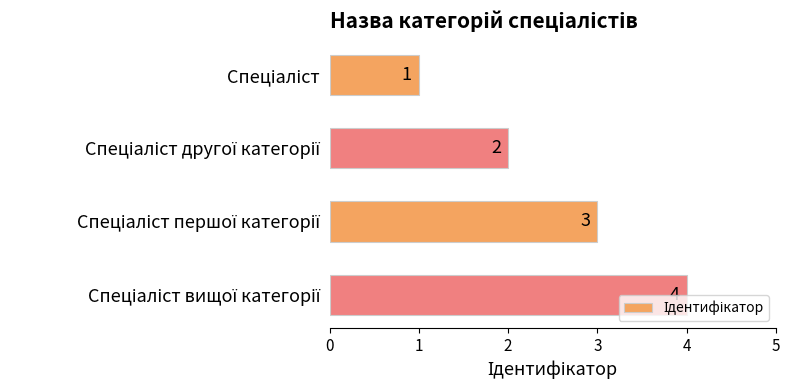

Count the values in the range 2 to 4.

3